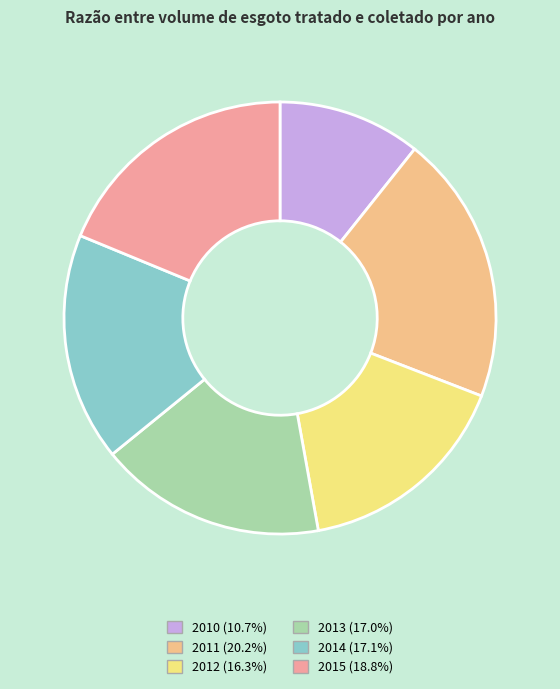

Count the number of slices in the pie.

6